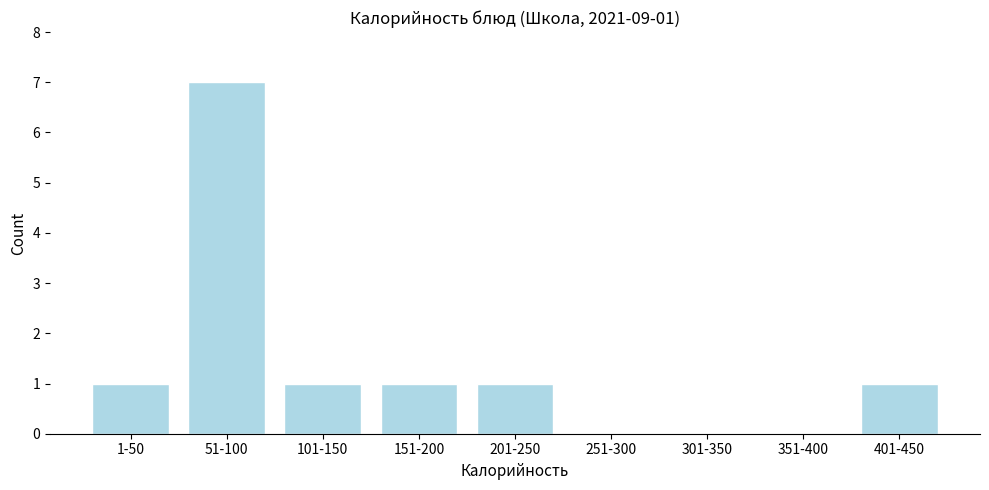

Reading left to right, what are all the values shown in this chart?

1-50=1	51-100=7	101-150=1	151-200=1	201-250=1	251-300=0	301-350=0	351-400=0	401-450=1